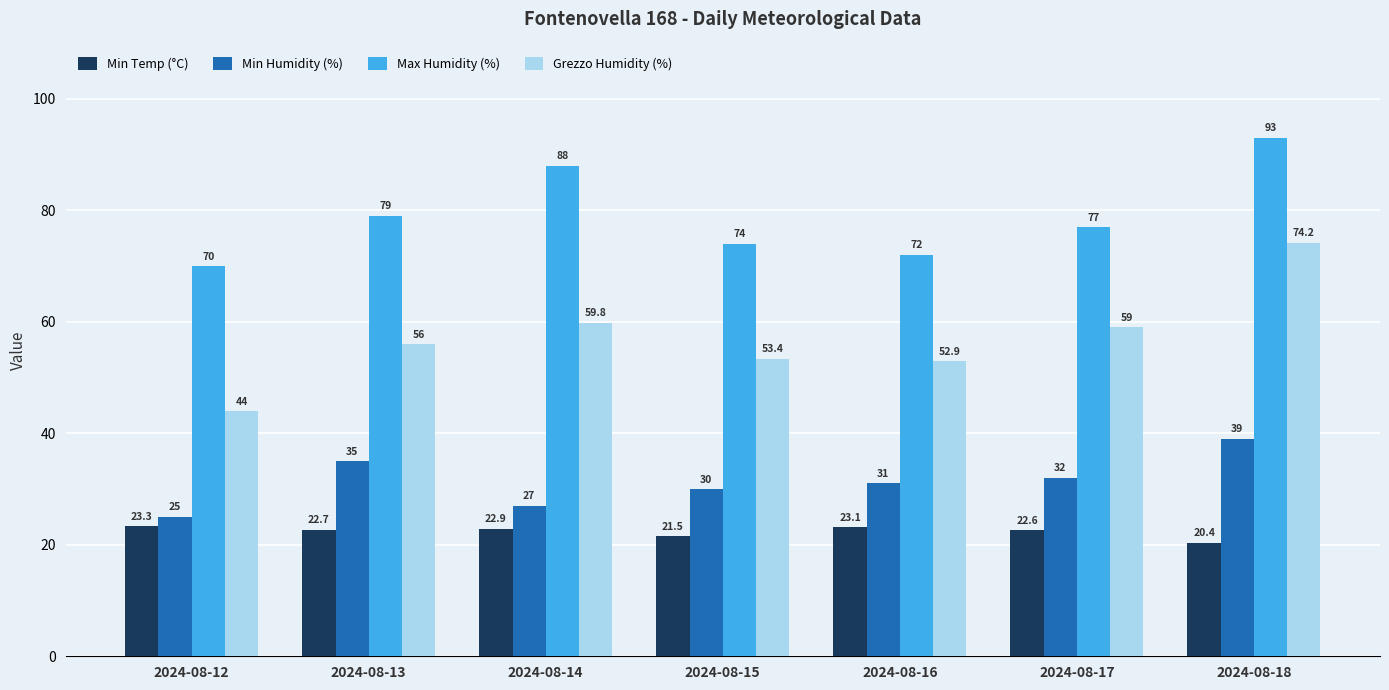

Reading left to right, what are all the values shown in this chart?

Min Temp (°C): 23.3	22.7	22.9	21.5	23.1	22.6	20.4
Min Humidity (%): 25.0	35.0	27.0	30.0	31.0	32.0	39.0
Max Humidity (%): 70.0	79.0	88.0	74.0	72.0	77.0	93.0
Grezzo Humidity (%): 44.0	56.0	59.8	53.4	52.9	59.0	74.2